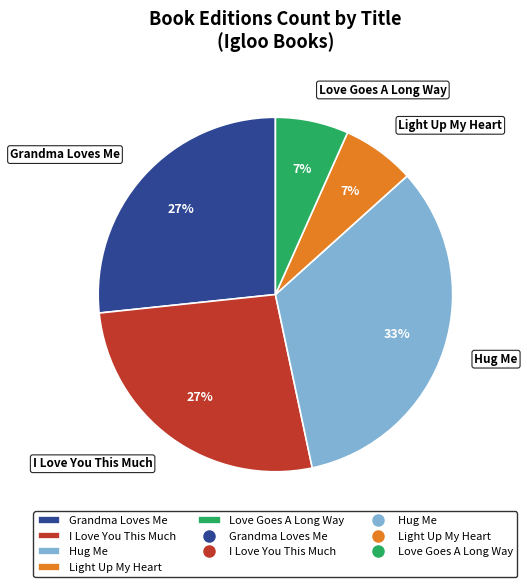

Is it true that Love Goes A Long Way is 15% of the pie?

False